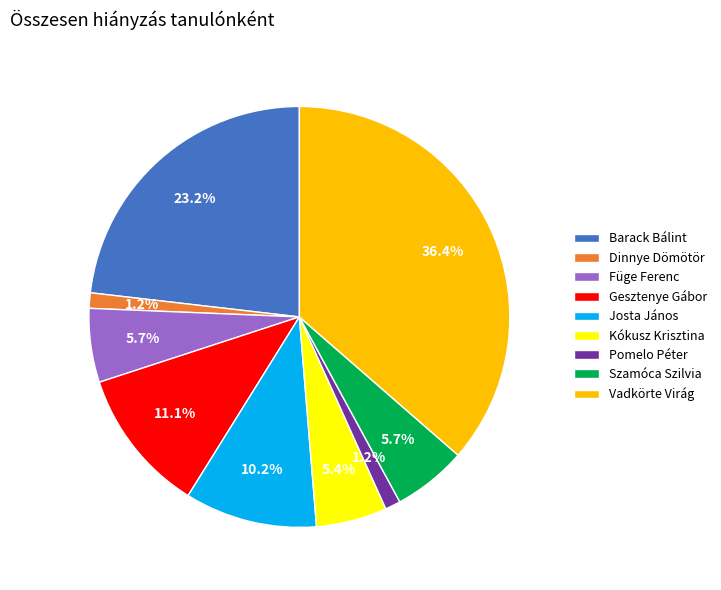

Is the sum of Füge Ferenc and Kókusz Krisztina greater than half?

No